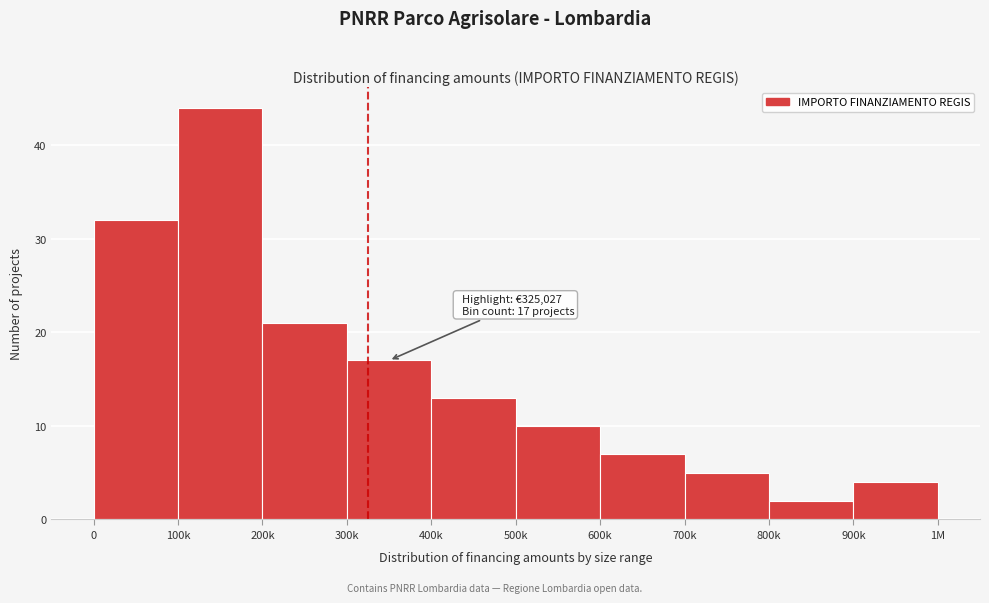

Reading left to right, list all the values displayed in this chart.

32	44	21	17	13	10	7	5	2	4